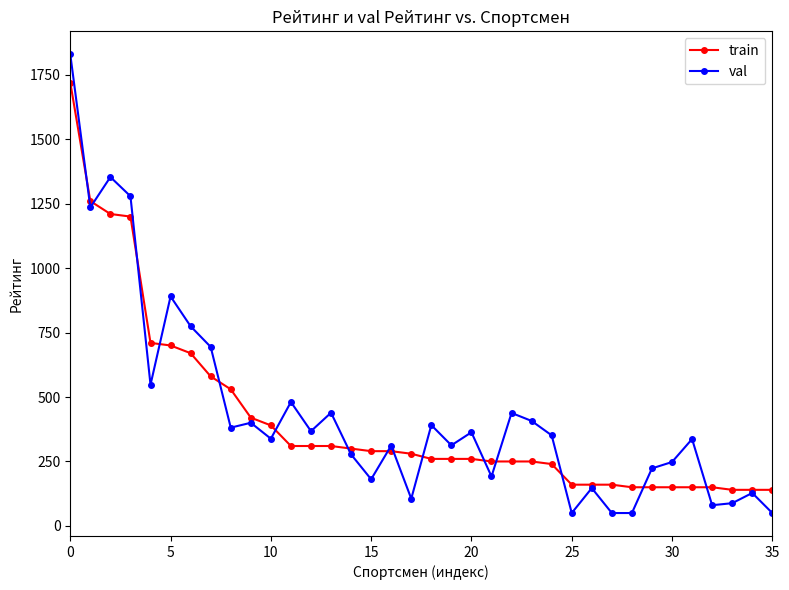

What is the maximum value for val?

1829.6